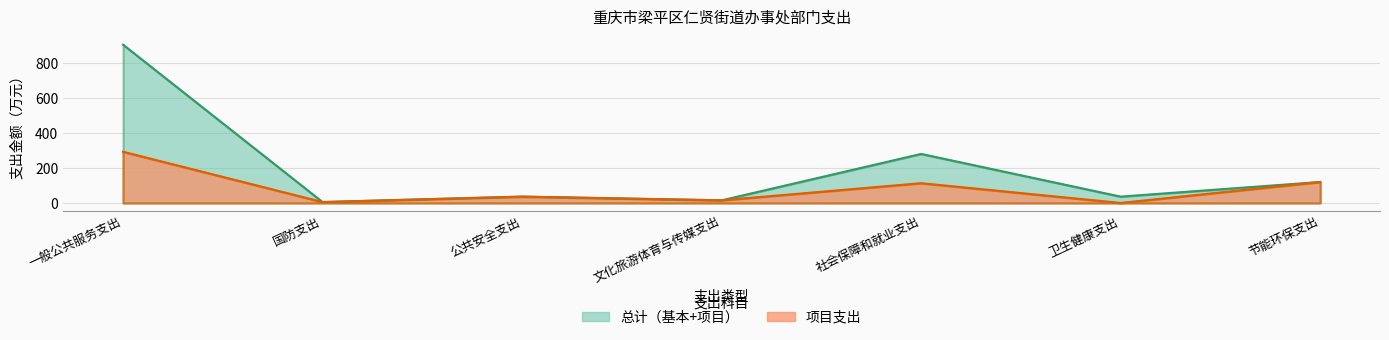

Which series has the widest spread of values?

总计